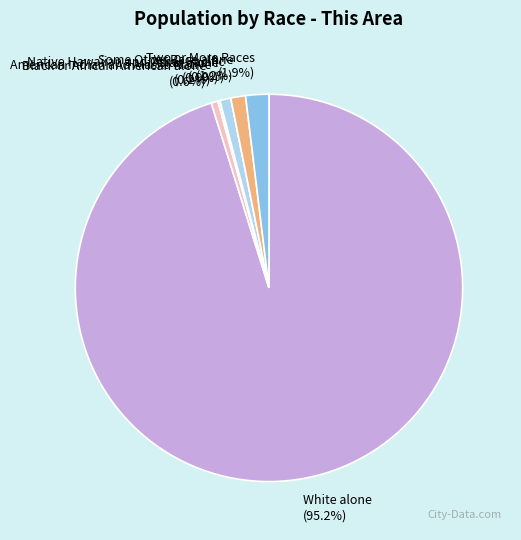

Is there any slice that represents more than half of the pie?

Yes